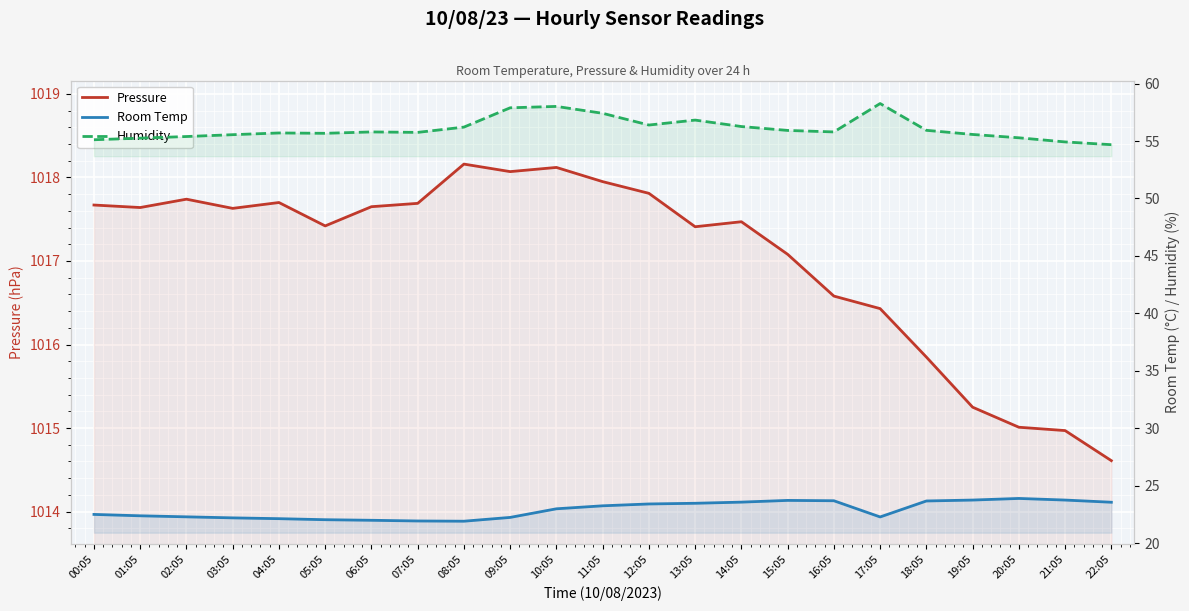

True or false: Room Temp and Humidity cross at least once.

False